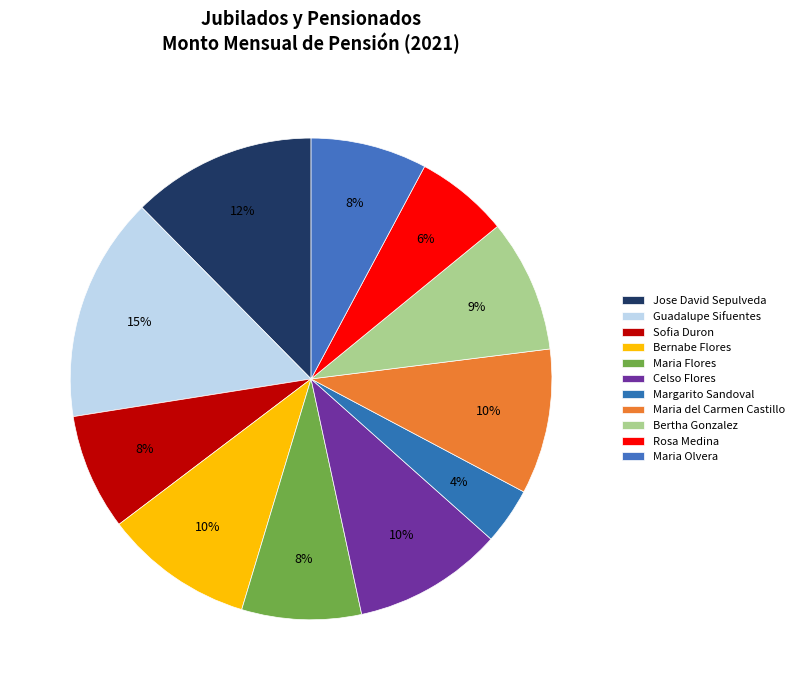

Count the number of slices in the pie.

11